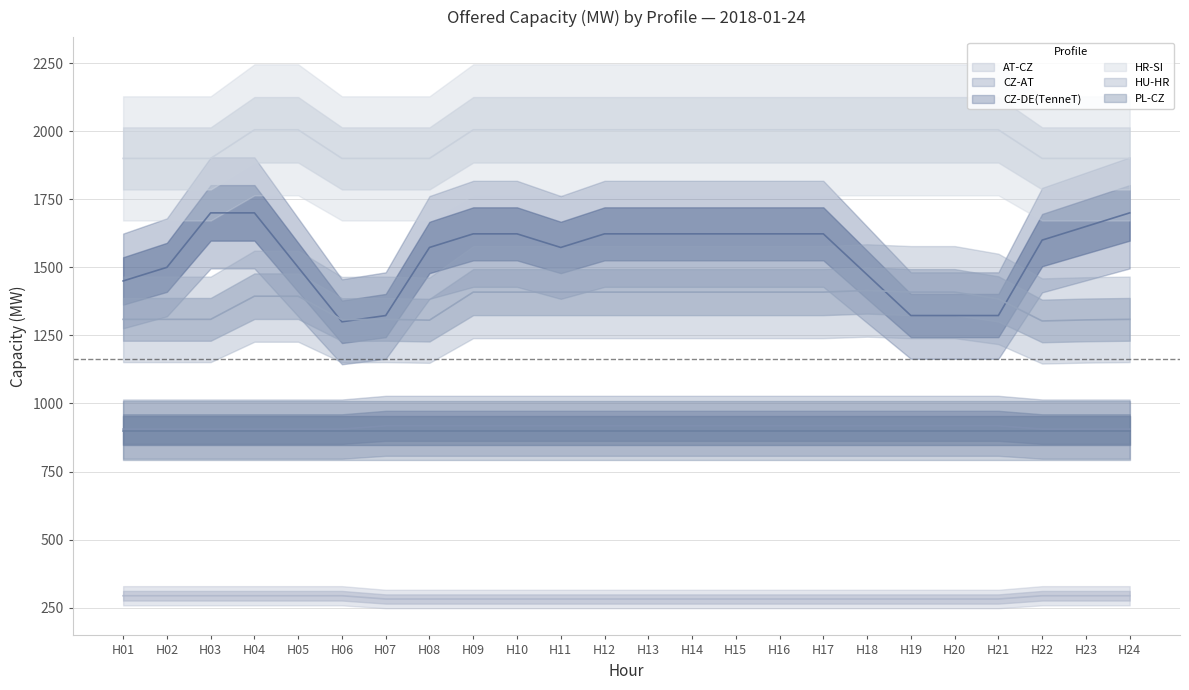

Where does the CZ-DE(TenneT) series first go above 1623?

H03